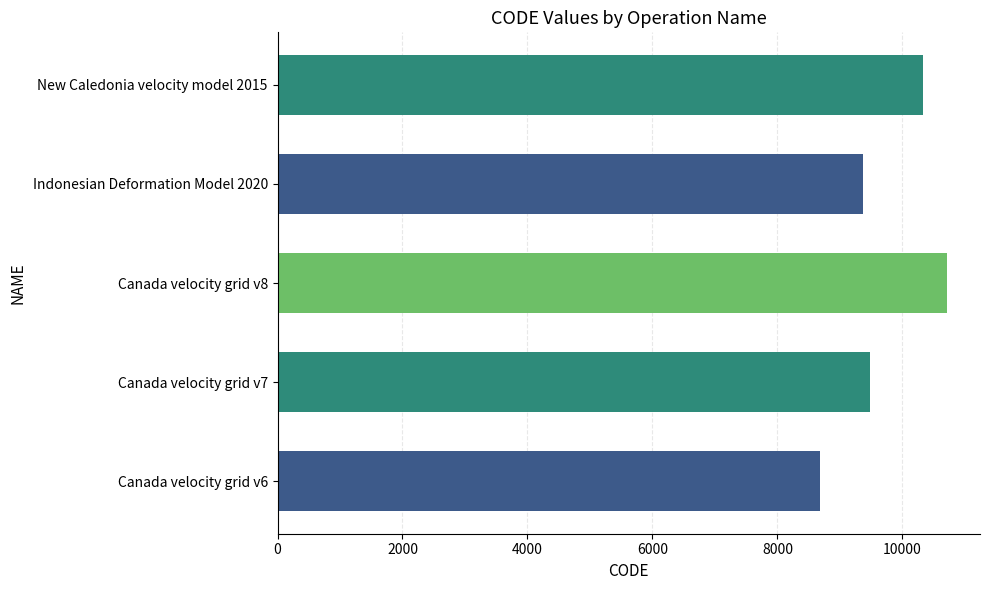

Read the value at Canada velocity grid v7, to the nearest 50.

9500